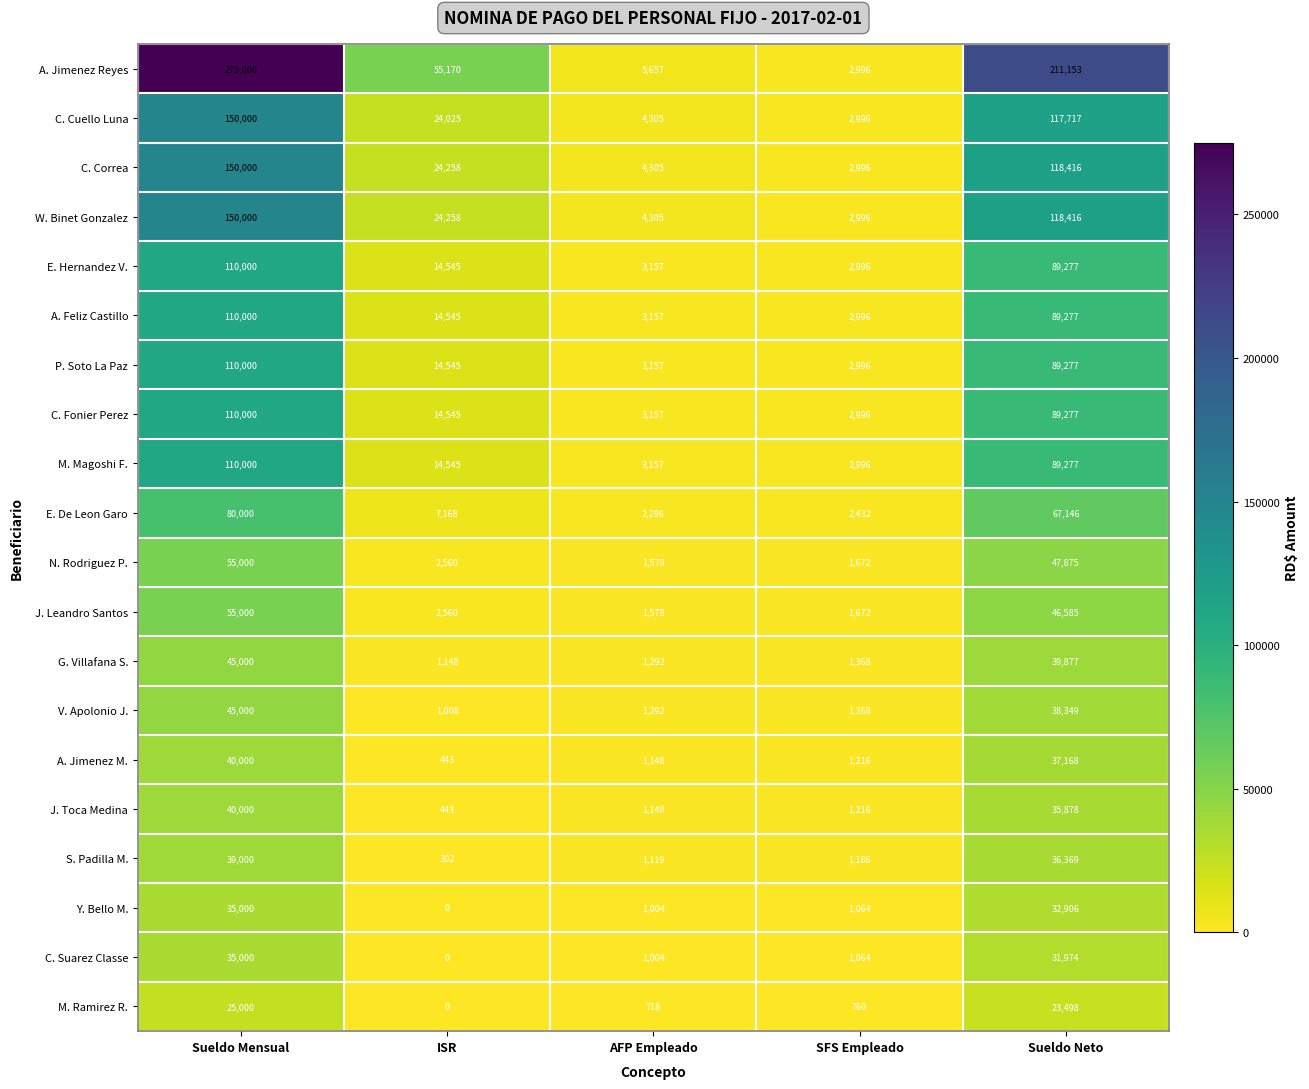

What is the total value across all series at ISR?

216068